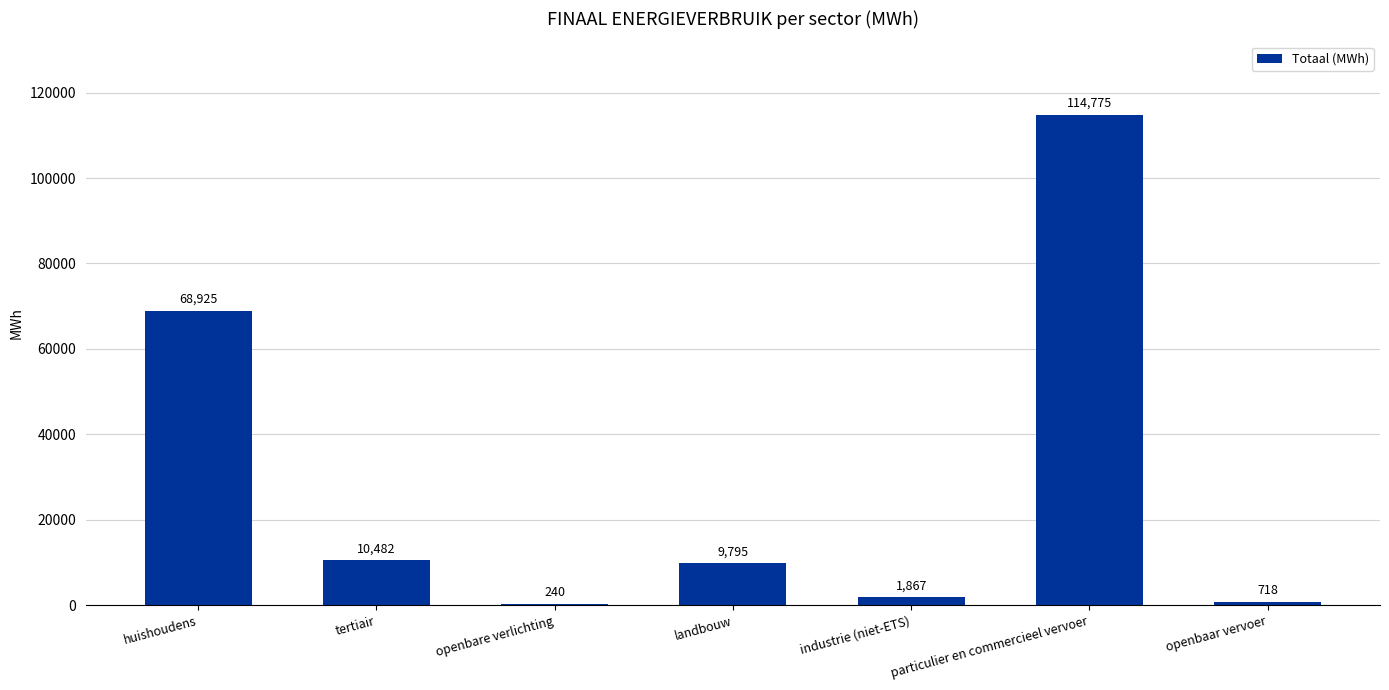

The value at tertiair is 10482.2. True or false?

True